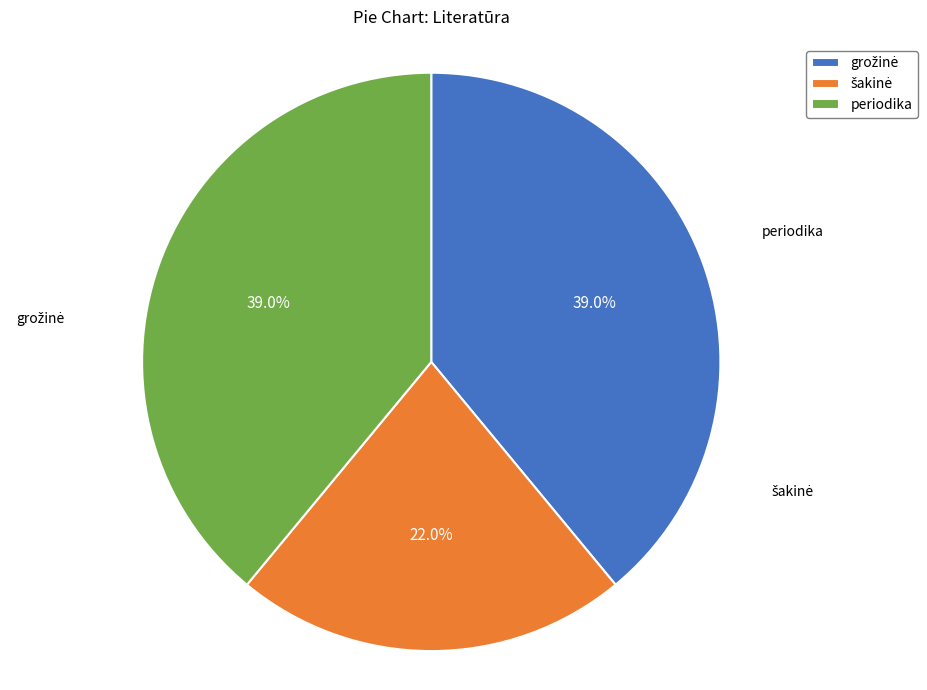

Is there a majority slice in this chart?

No